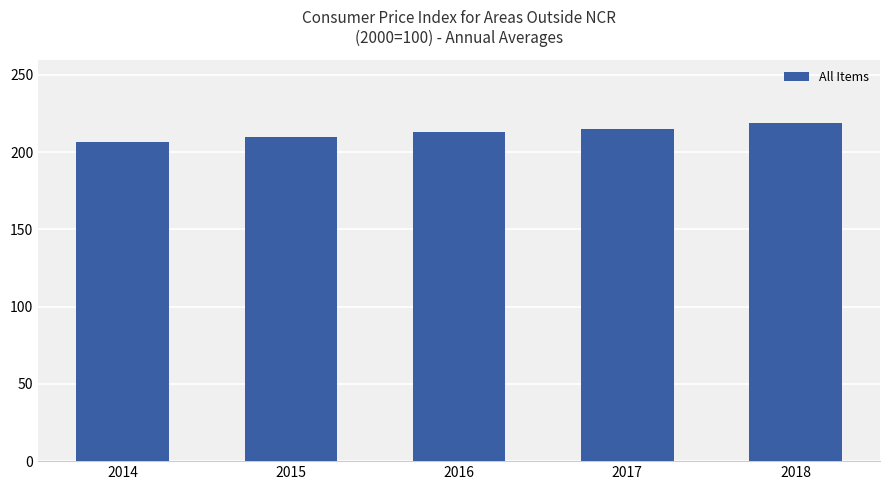

What is the ratio of the value at 2015 to the value at 2014?

1.0